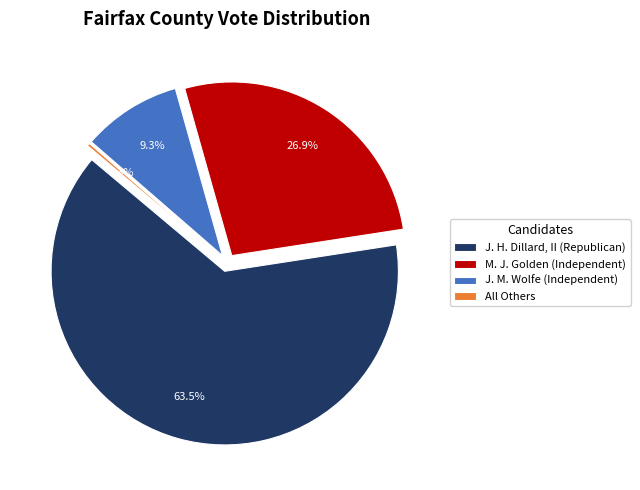

Between J. H. Dillard, II (Republican) and J. M. Wolfe (Independent), which is larger?

J. H. Dillard, II (Republican)